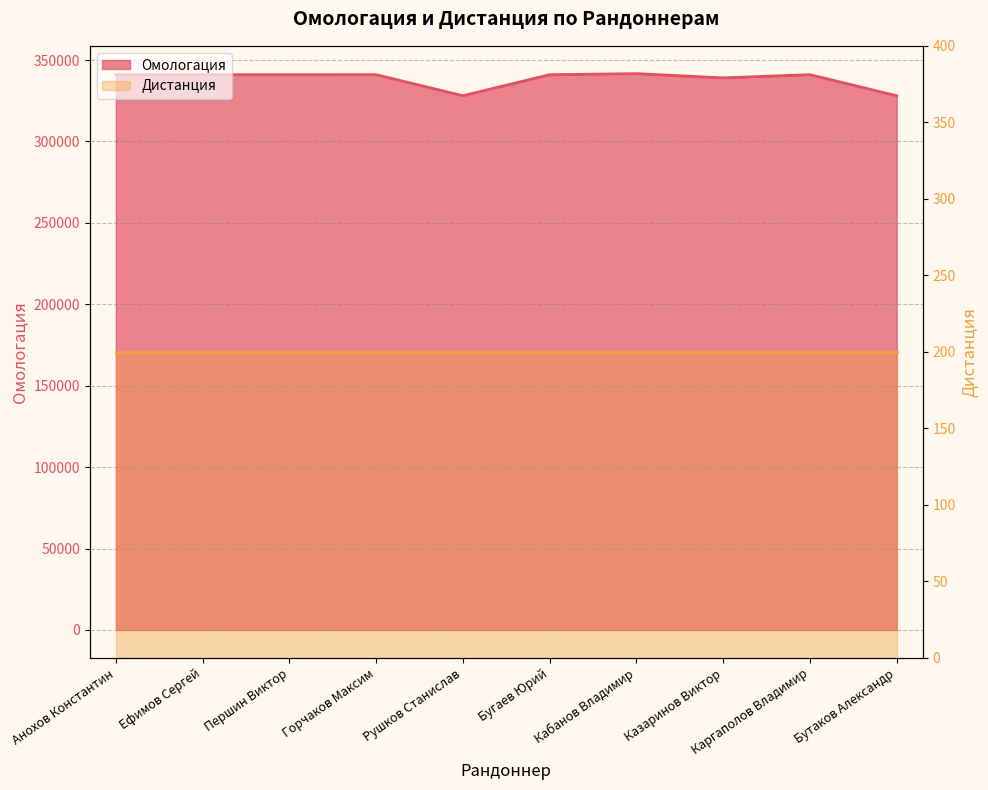

True or false: the data shows 340997 at Першин Виктор.

True